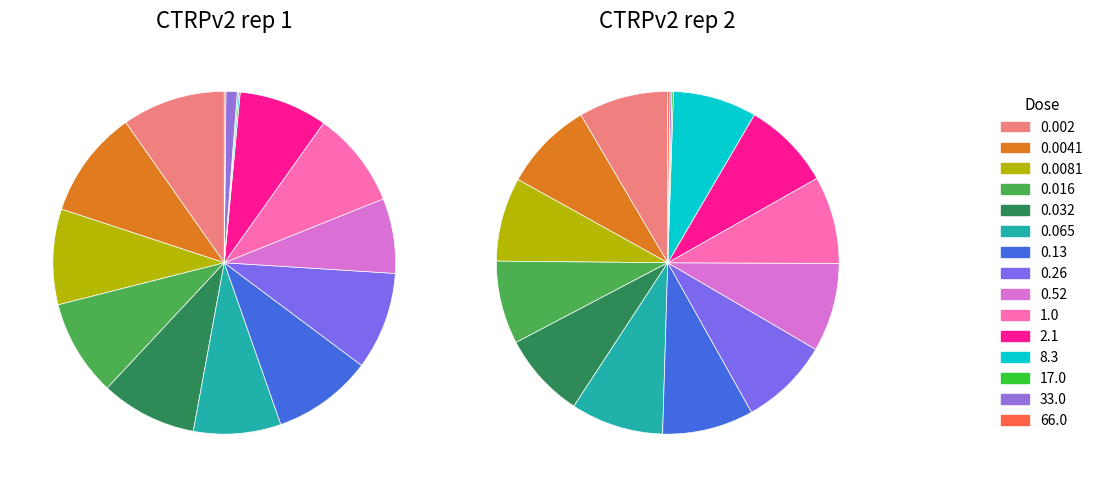

What is the largest slice in the pie chart?

0.0041